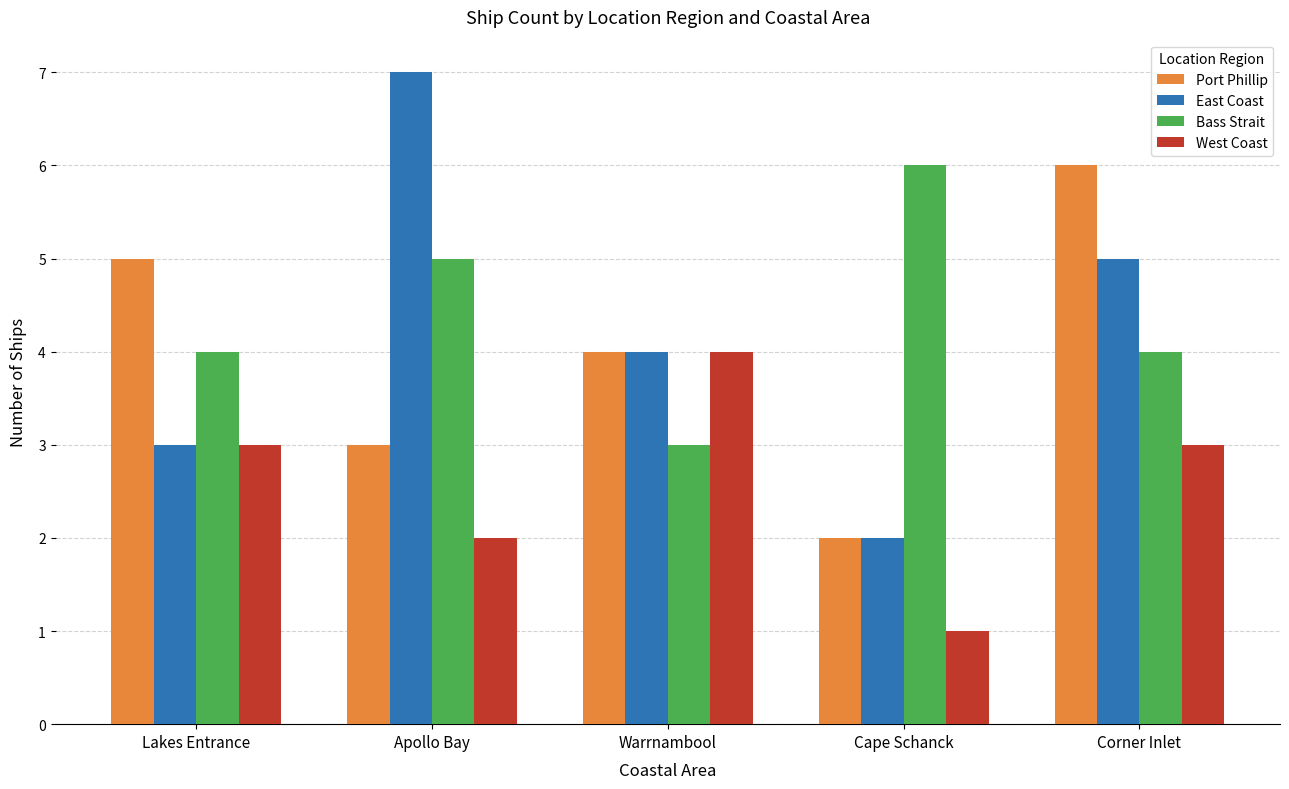

Reading left to right, transcribe all the data shown in this chart.

Port Phillip: Lakes Entrance=5	Apollo Bay=3	Warrnambool=4	Cape Schanck=2	Corner Inlet=6
East Coast: Lakes Entrance=3	Apollo Bay=7	Warrnambool=4	Cape Schanck=2	Corner Inlet=5
Bass Strait: Lakes Entrance=4	Apollo Bay=5	Warrnambool=3	Cape Schanck=6	Corner Inlet=4
West Coast: Lakes Entrance=3	Apollo Bay=2	Warrnambool=4	Cape Schanck=1	Corner Inlet=3